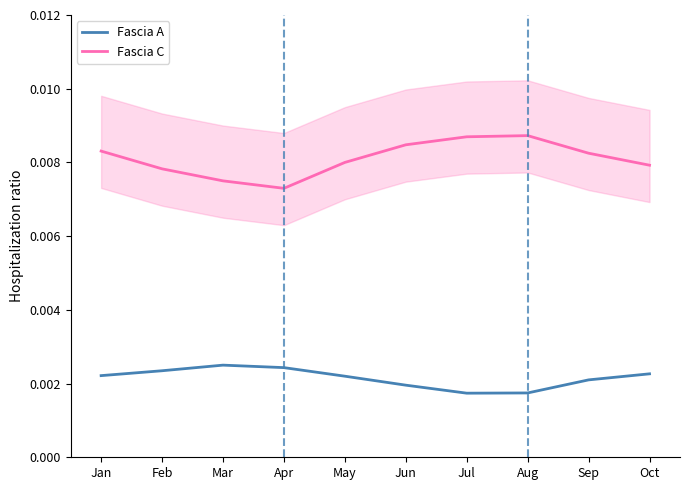

At Feb, list the series in order from largest to smallest.

Fascia C, Fascia A